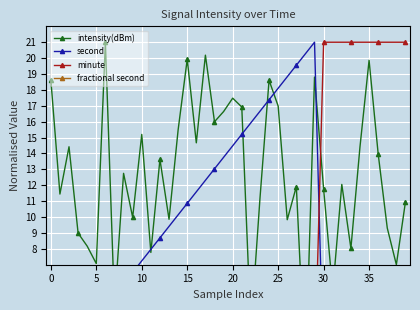

What is the label of the 34th point from the left?

33